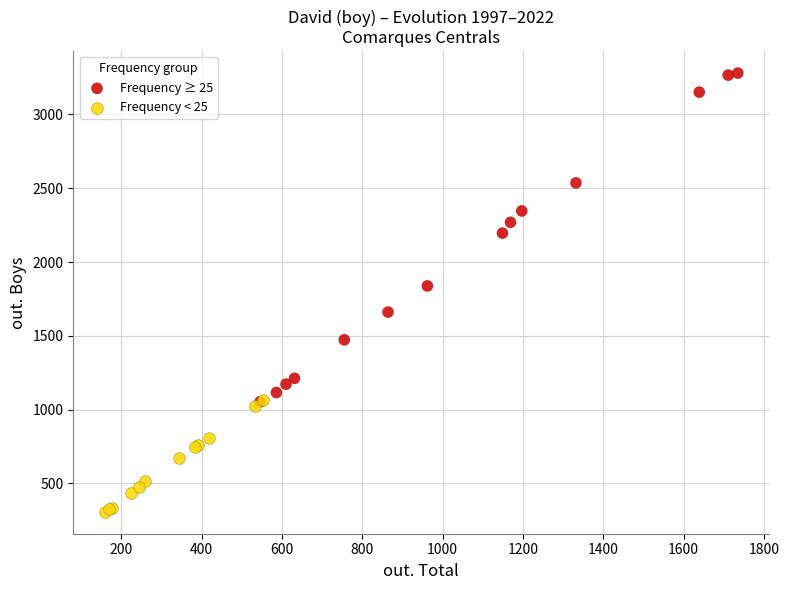

Which series contains the highest Y value?

Frequency ≥ 25